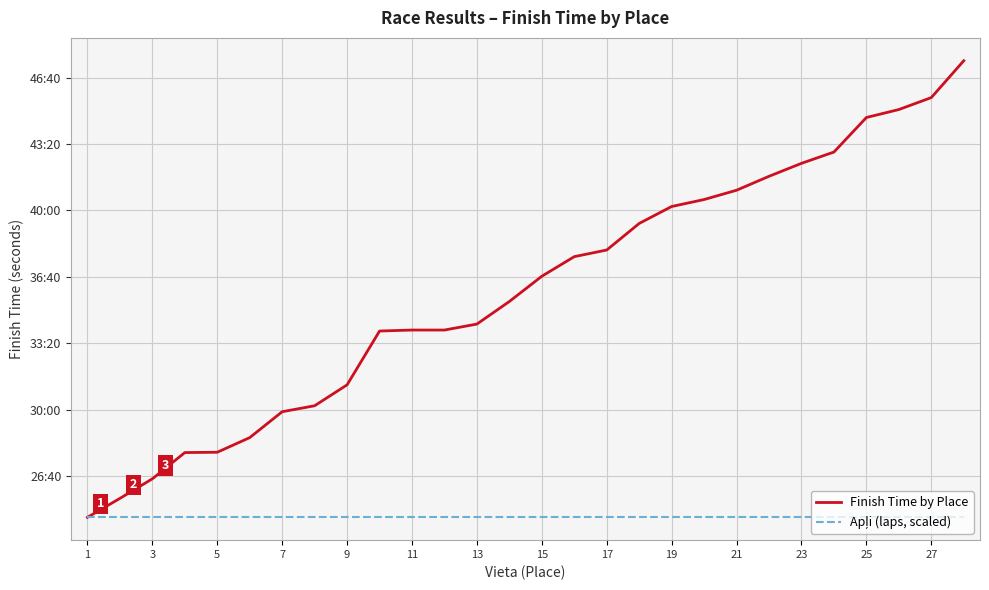

Does the chart display data point markers on the line(s)?

No